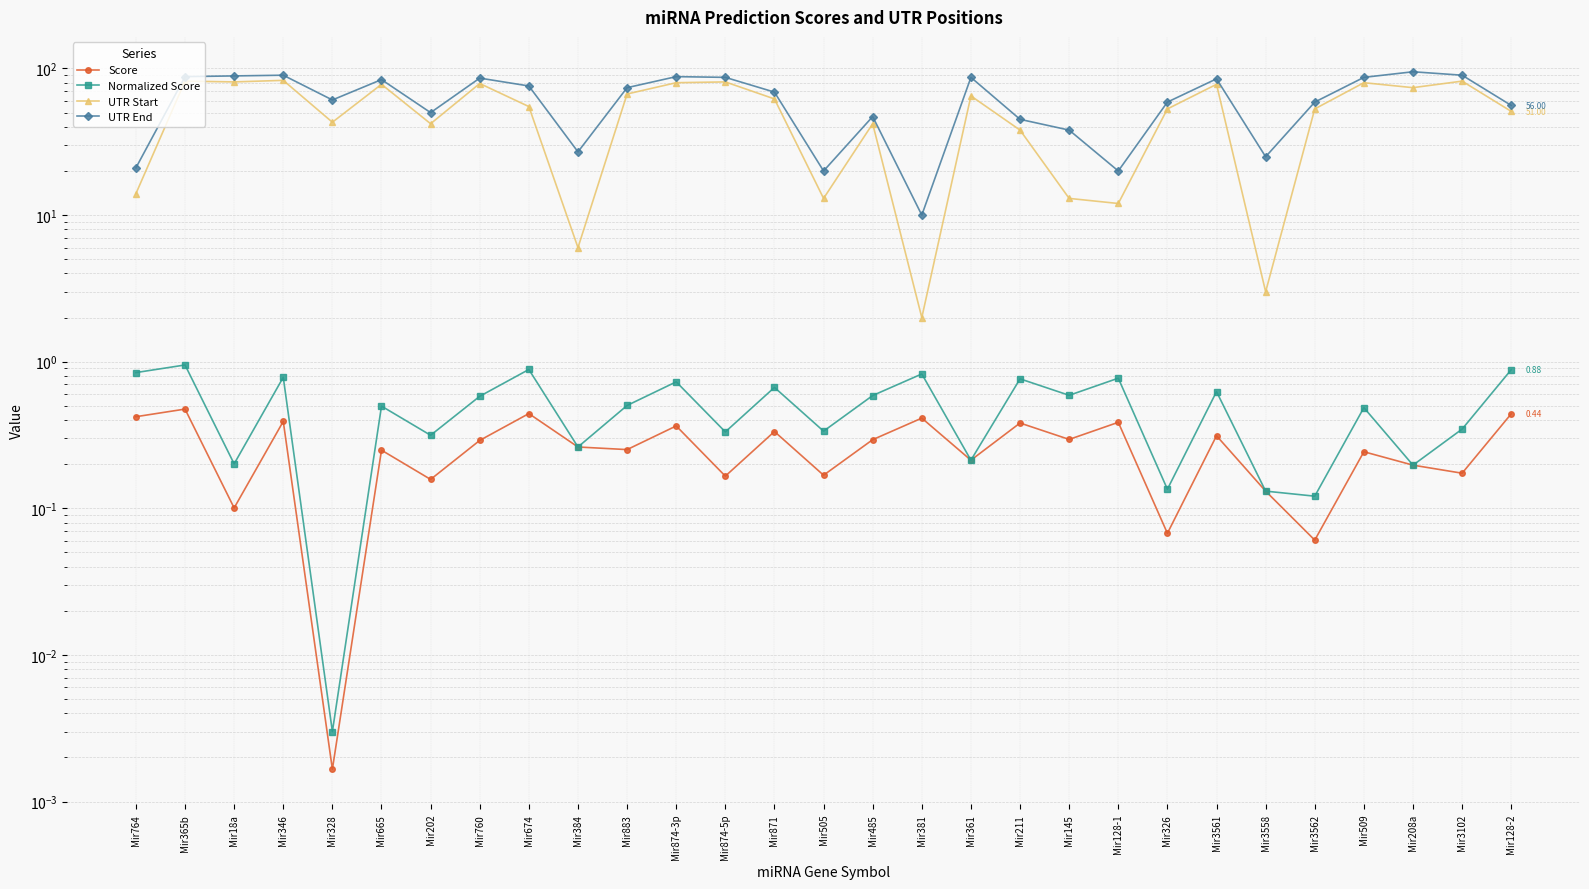

What are all the series names shown in the legend?

Score, Normalized Score, UTR Start, UTR End